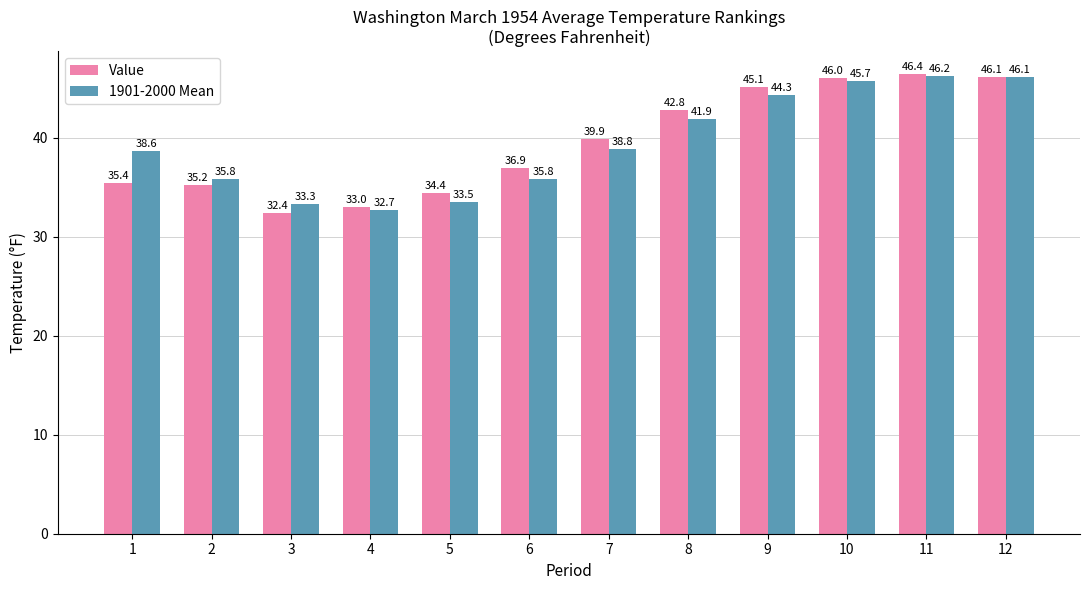

Rank the series by their maximum value, from highest to lowest.

Value, 1901-2000 Mean